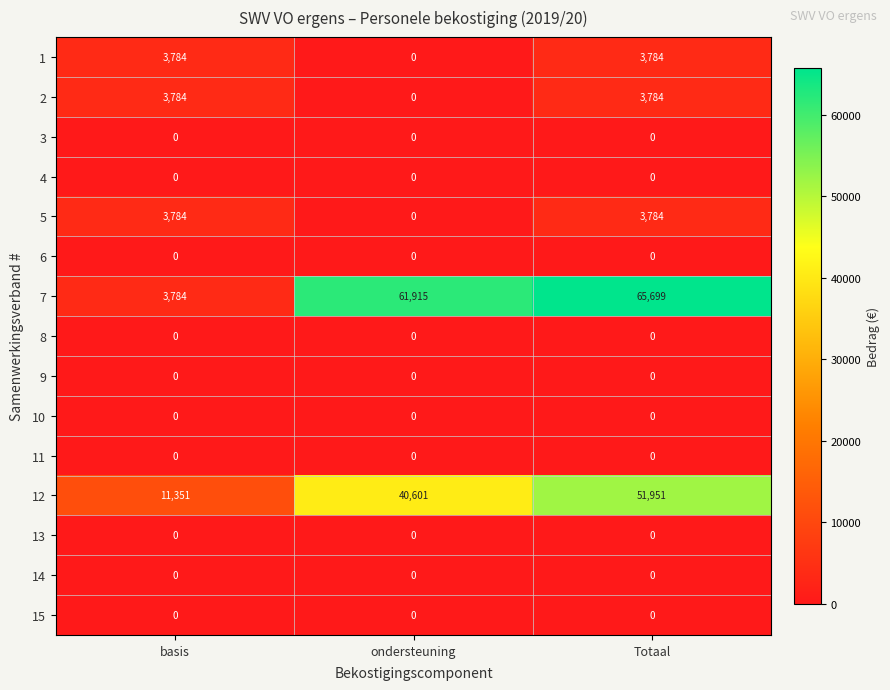

Between basis and ondersteuning, which series saw the biggest shift?

7